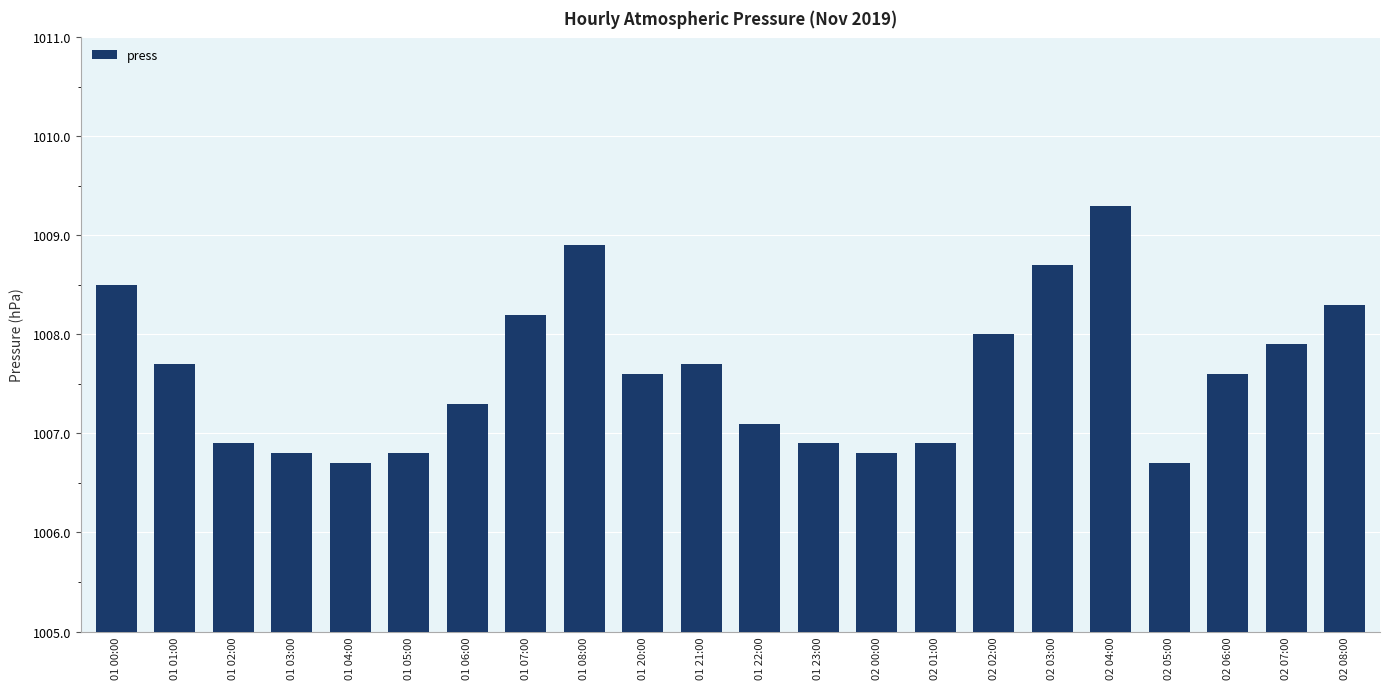

What is the ratio of the value at 02 01:00 to the value at 01 05:00?

1.0